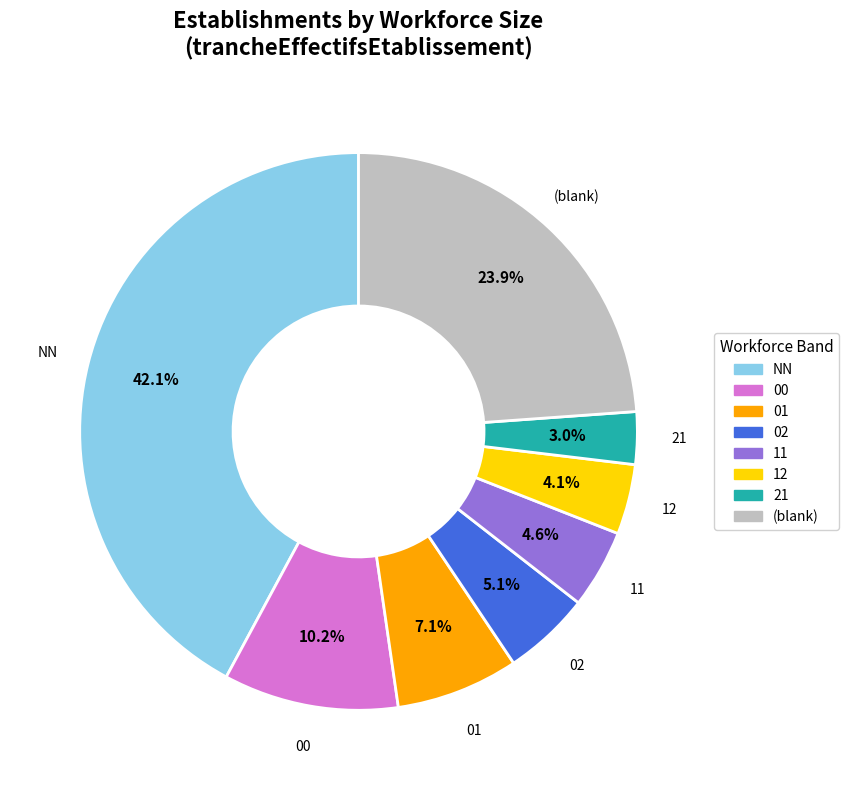

Which category has the biggest portion of the pie?

NN